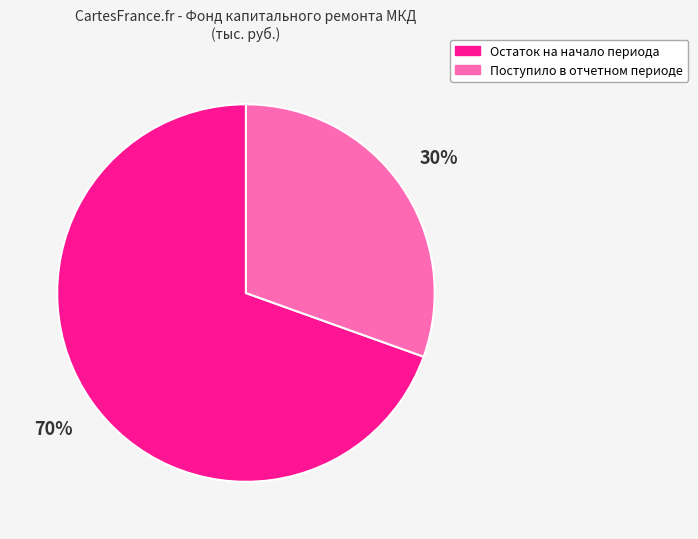

Do Поступило в отчетном периоде and Остаток на начало периода together represent more than half of the pie?

Yes